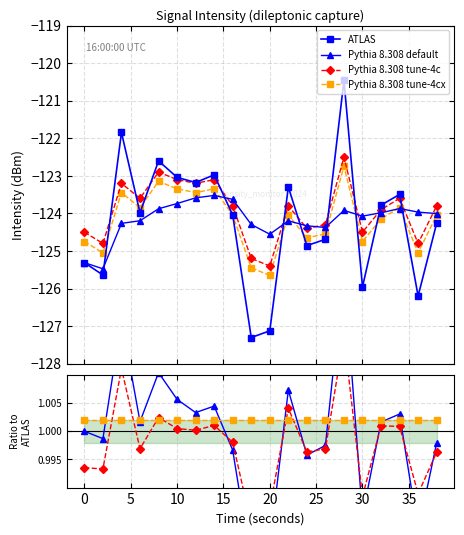

Count the number of data series in this chart.

4